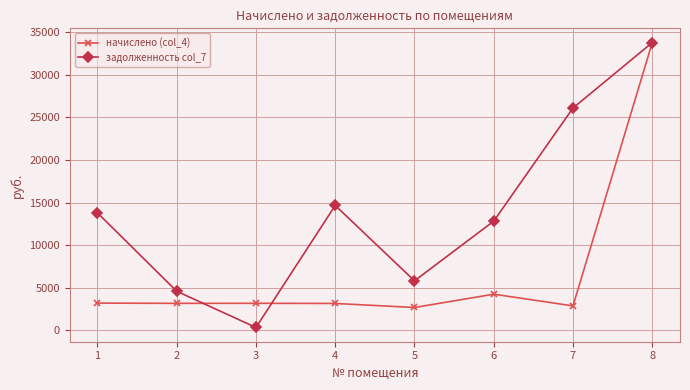

Where is the first local maximum for задолженность col_7?

4